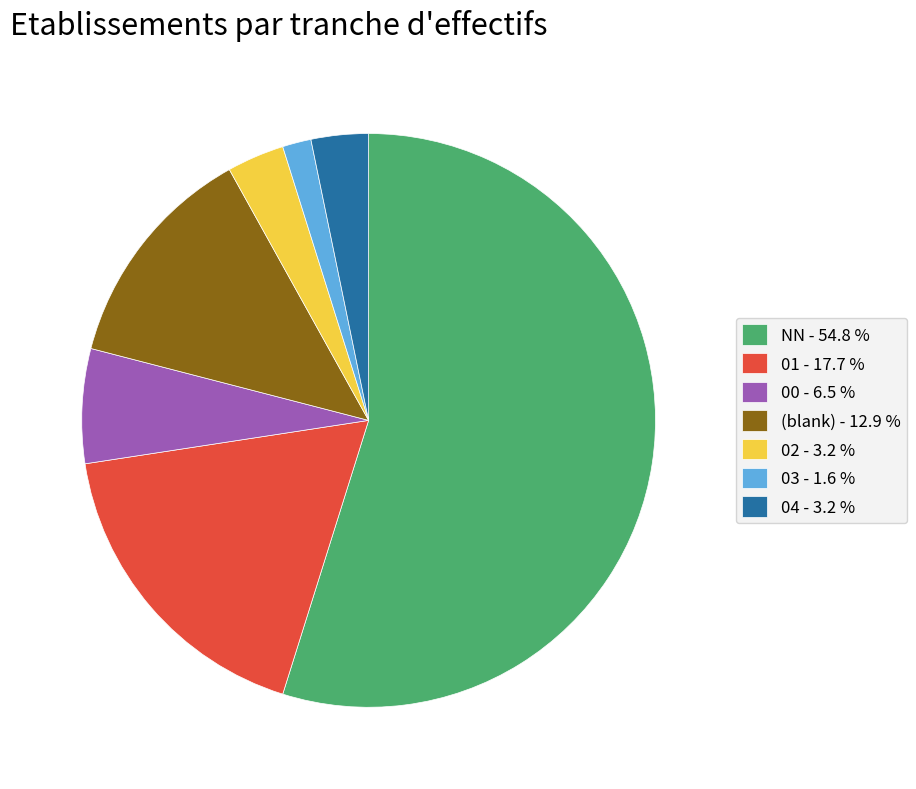

What is the smallest slice in the pie chart?

03 - 1.6 %